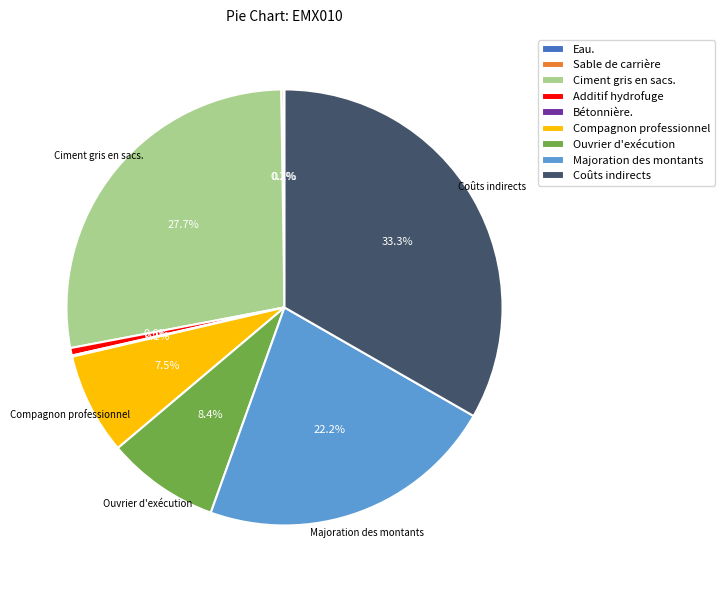

Which has a higher value, Majoration des montants or Compagnon professionnel?

Majoration des montants